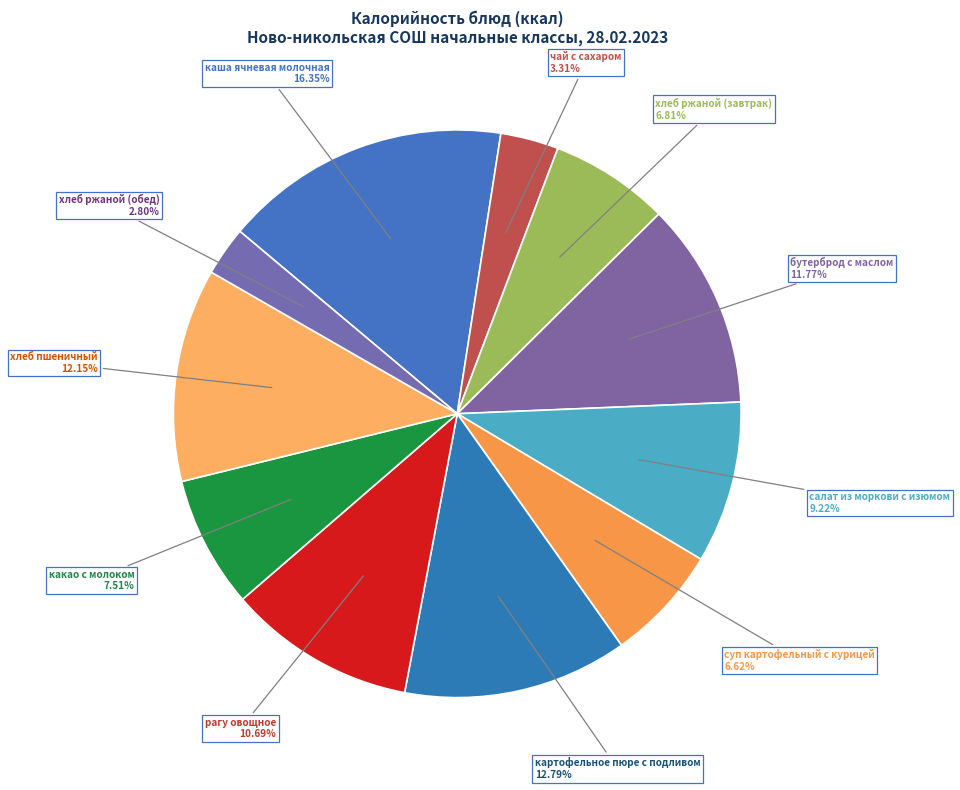

What portion of the pie excludes суп картофельный с курицей?

93.4%